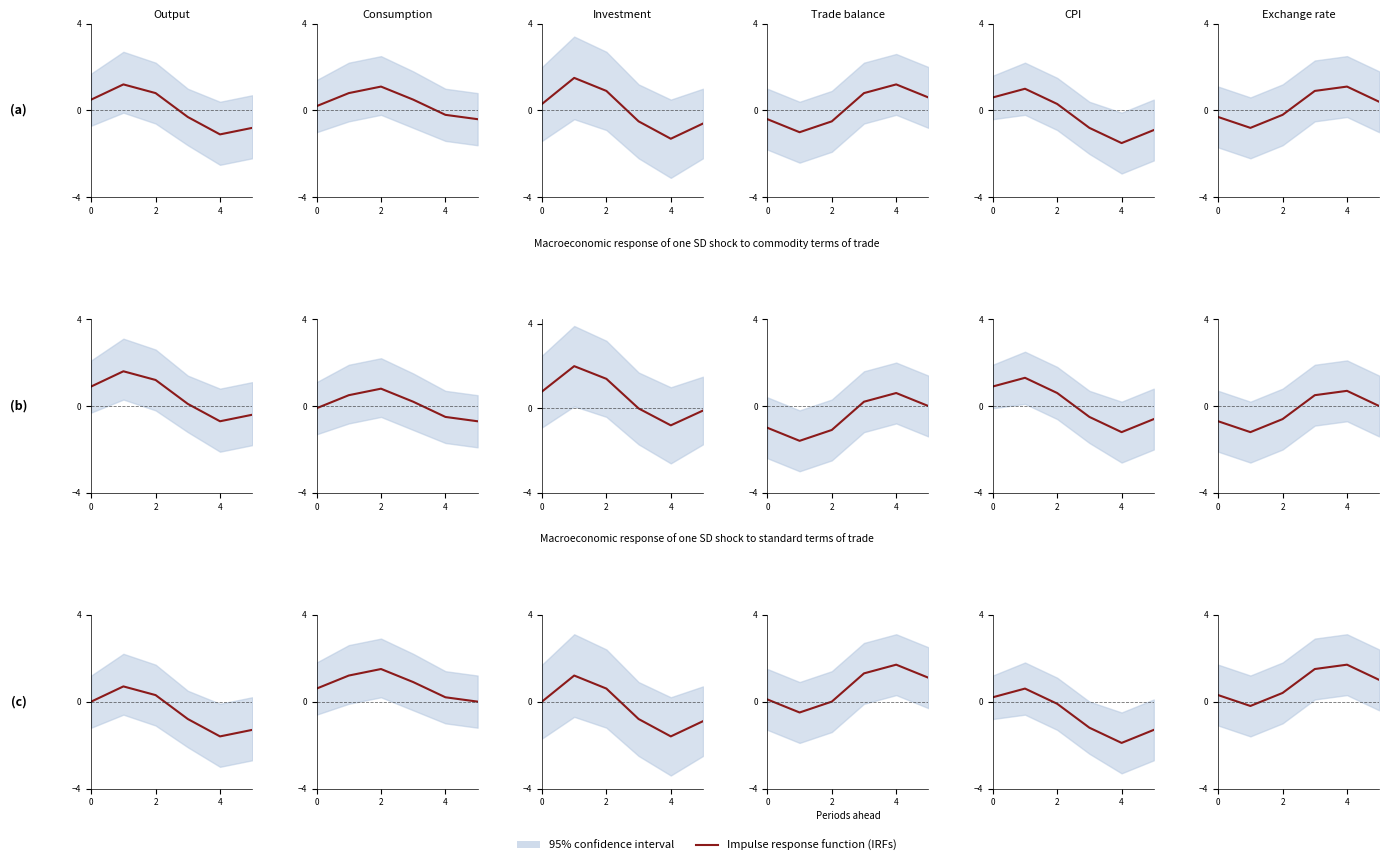

How many positive values are there?

5